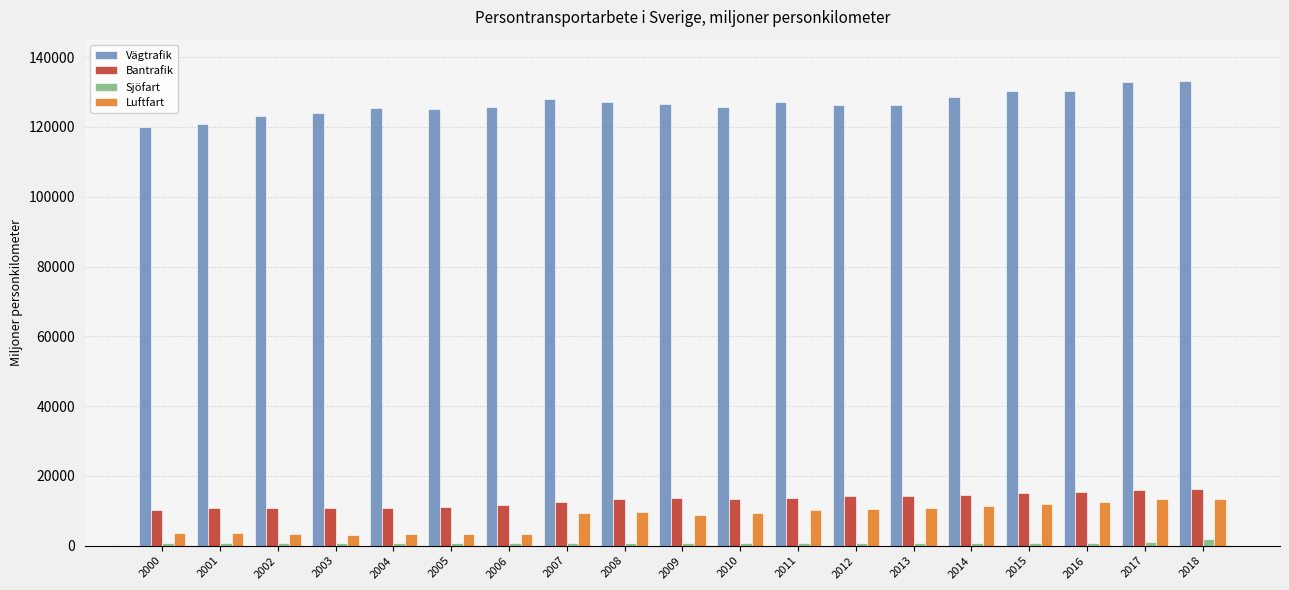

What is the difference between the Vägtrafik values at 2010 and 2006?

104.9